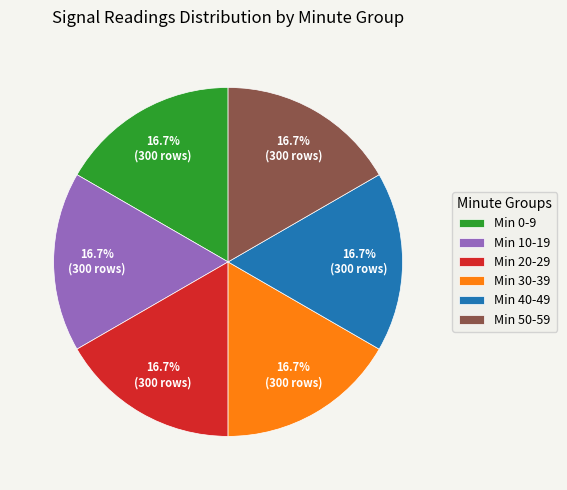

Combined, do Min 20-29 and Min 0-9 account for over 50%?

No